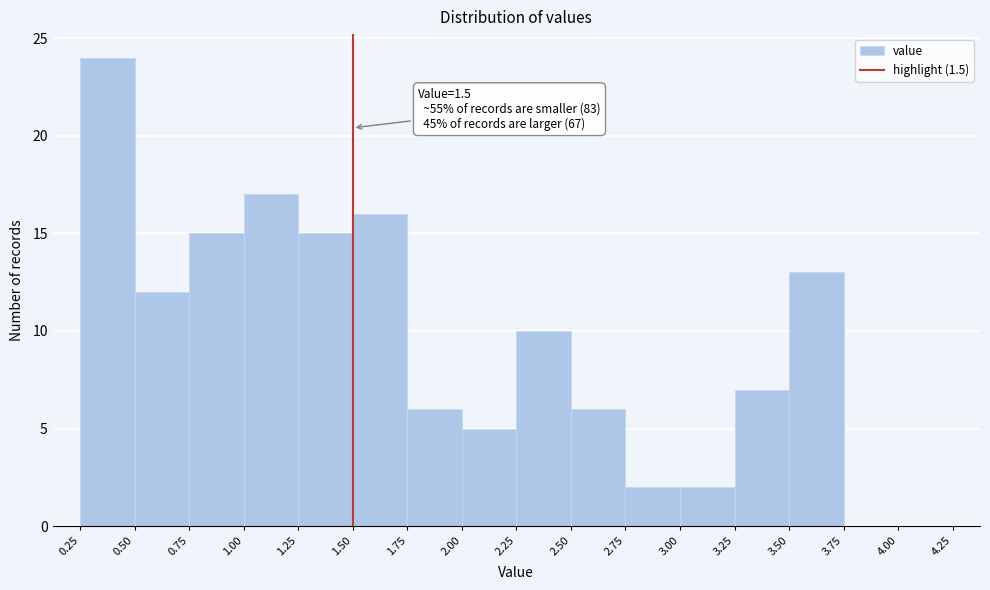

Over which range of the x-axis is the bar tallest?

0.25 to 0.50